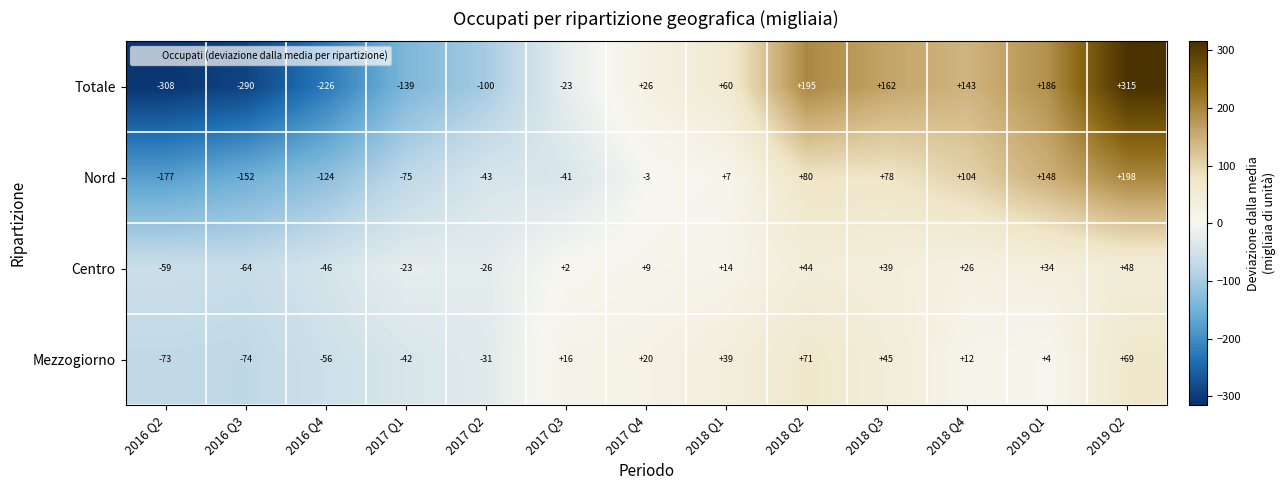

Which category has the lowest value in the Mezzogiorno series?

2016 Q3